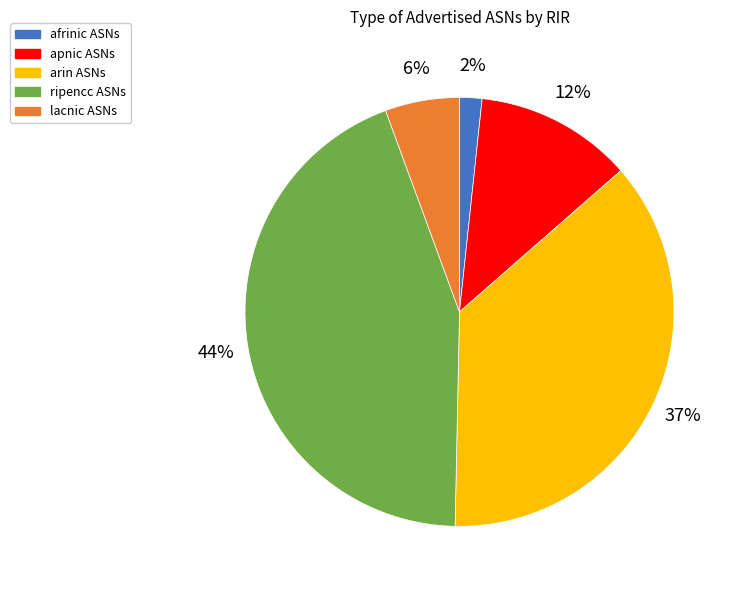

Count the number of slices in the pie.

5